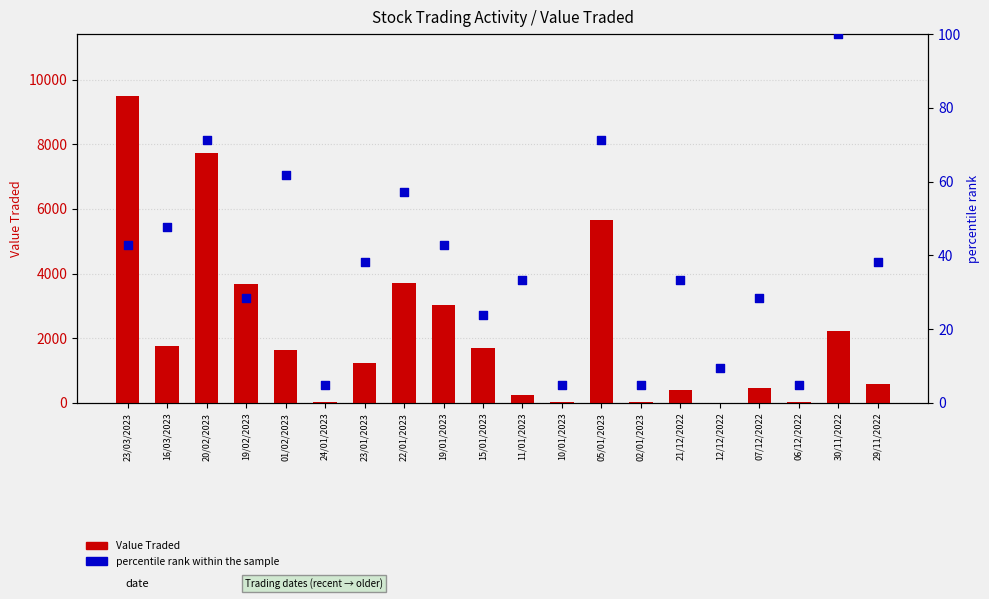

At how many categories does at least one series exceed 579?

12